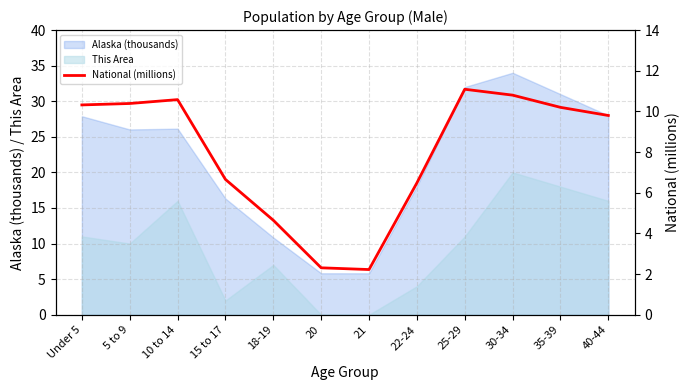

List the labels in order of value, smallest first.

21, 20, 18-19, 22-24, 15 to 17, 40-44, 35-39, Under 5, 5 to 9, 10 to 14, 30-34, 25-29